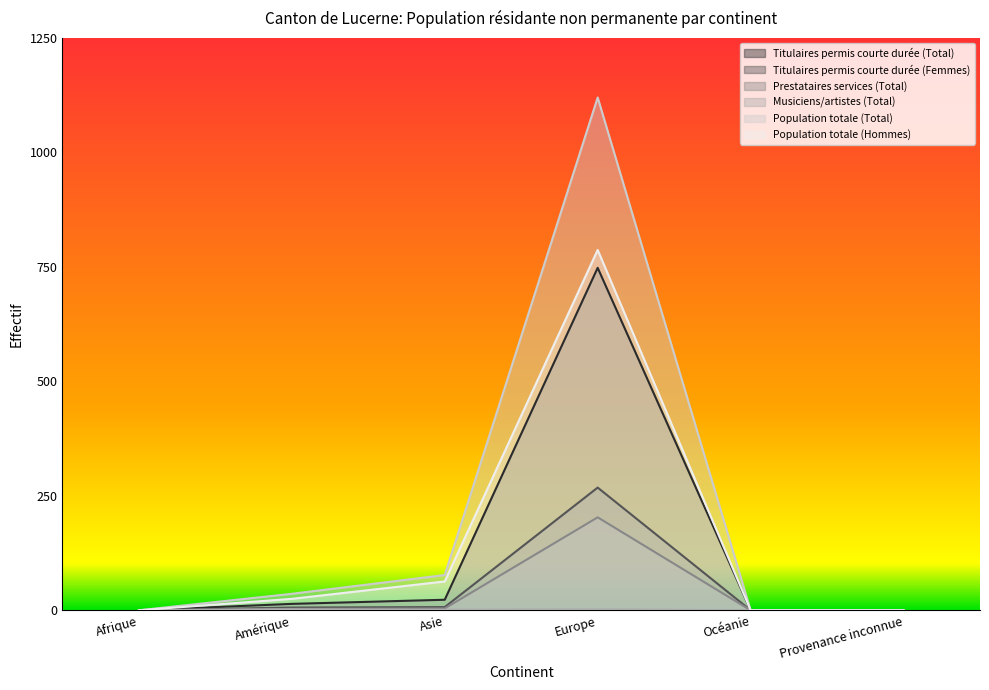

At which category does Musiciens/artistes (Total) reach its first local peak?

Amérique